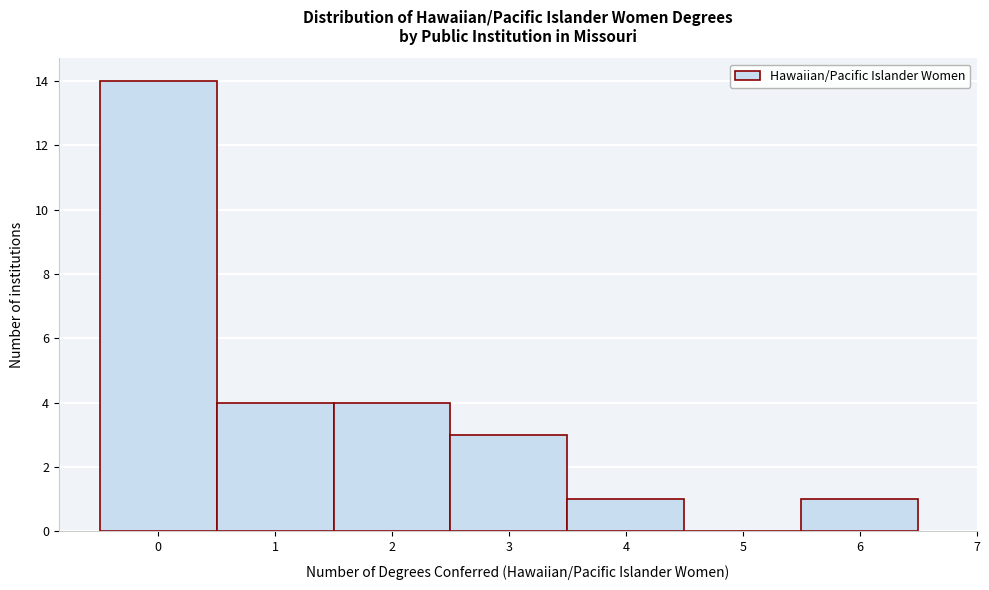

Reading left to right, list every bar in this chart as the range it spans on the x-axis followed by its height. The values are not printed on the chart, so give them approximately, as read against the axis.

-0.5 to 0.5: 14
0.5 to 1.5: 4
1.5 to 2.5: 4
2.5 to 3.5: 3
3.5 to 4.5: 1
4.5 to 5.5: 0
5.5 to 6.5: 1